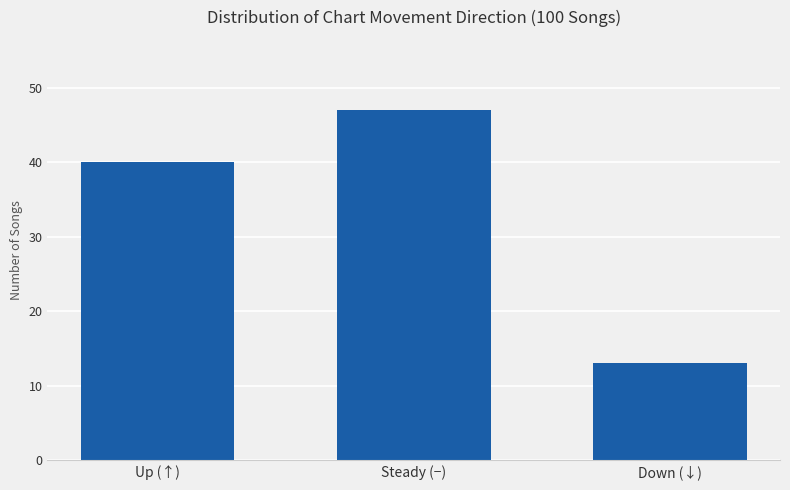

What is the sum of the values at Steady (−) and Down (↓)?

60